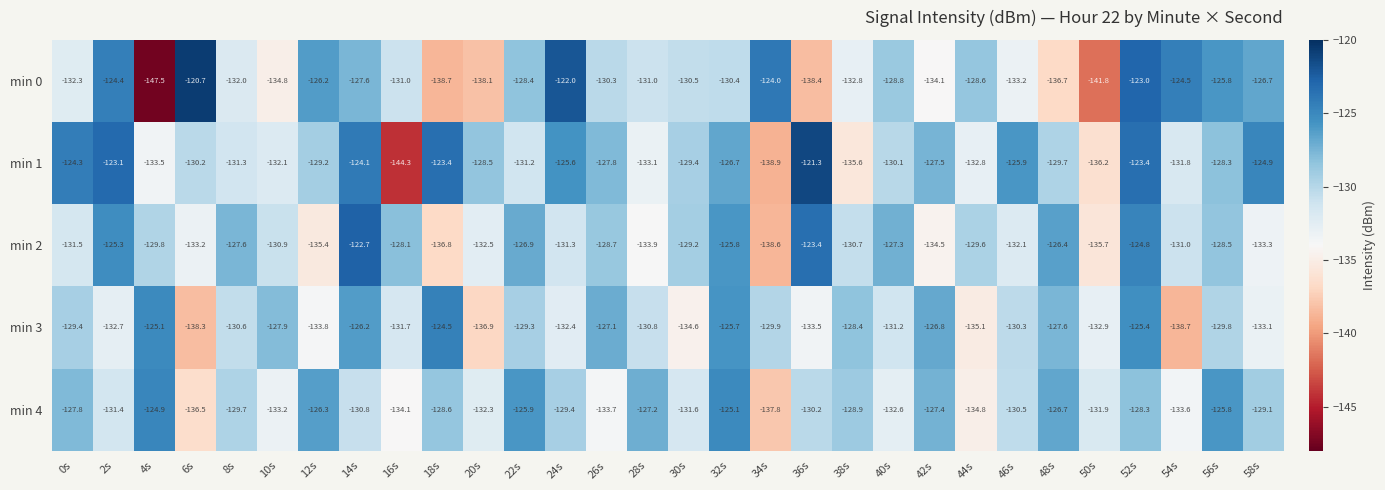

Is it true that min 4 equals -231.0 at 38s?

False